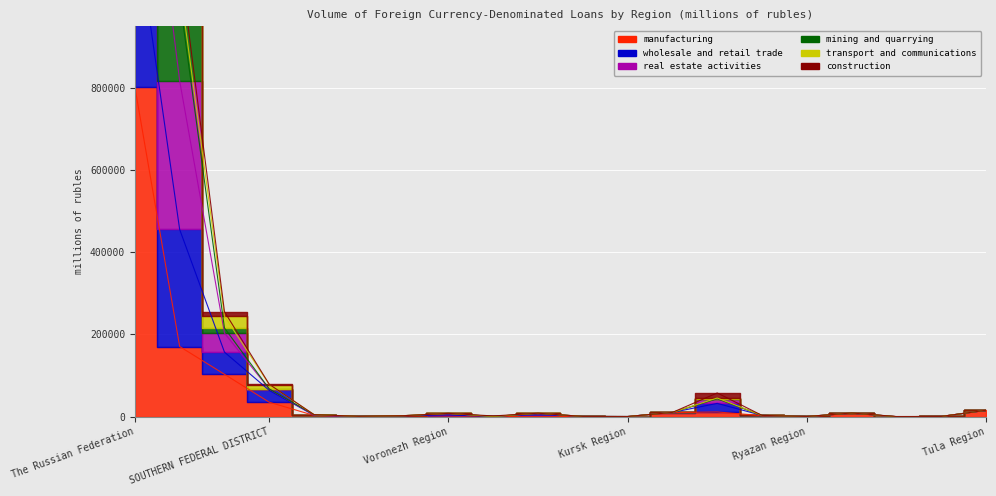

What value does the transport and communications series have at Tver Region, to the nearest 50?

450